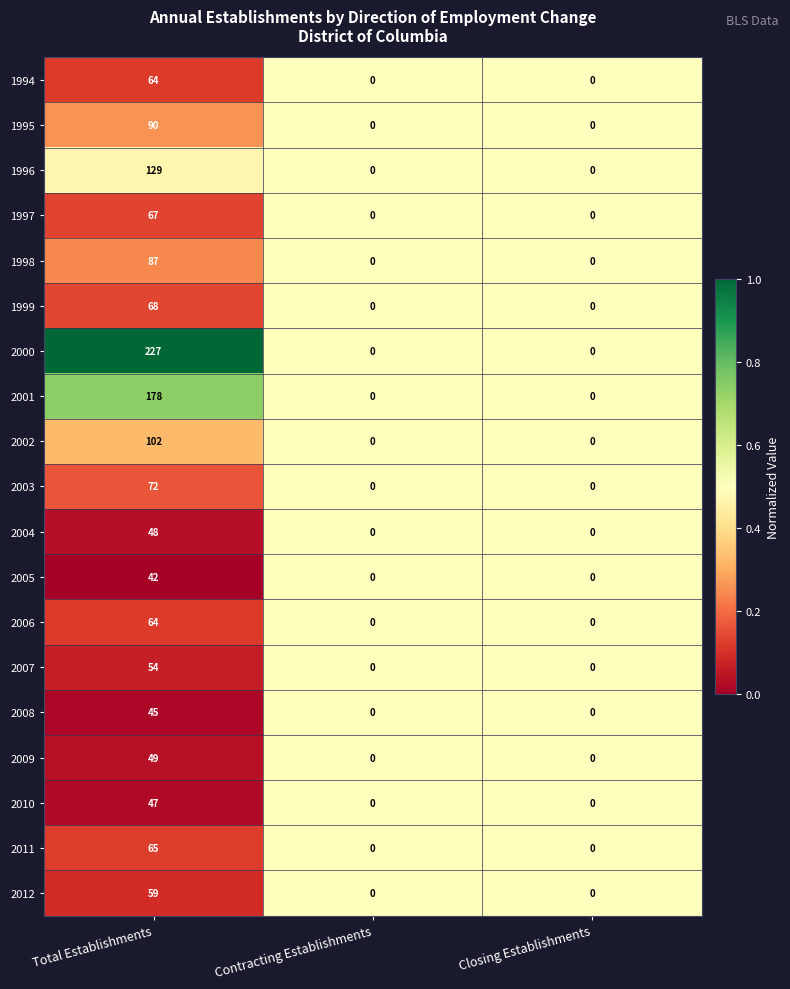

What value does the 2006 series have at Total Establishments, to the nearest 10?

60